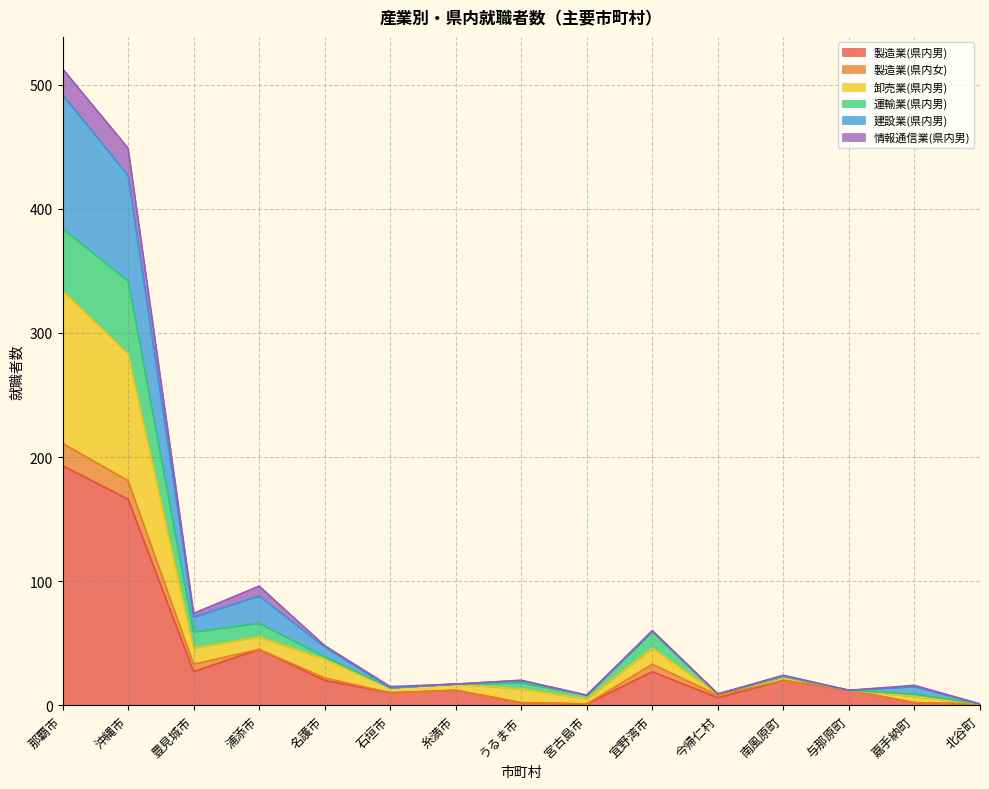

Which category has the highest value across all series?

那覇市